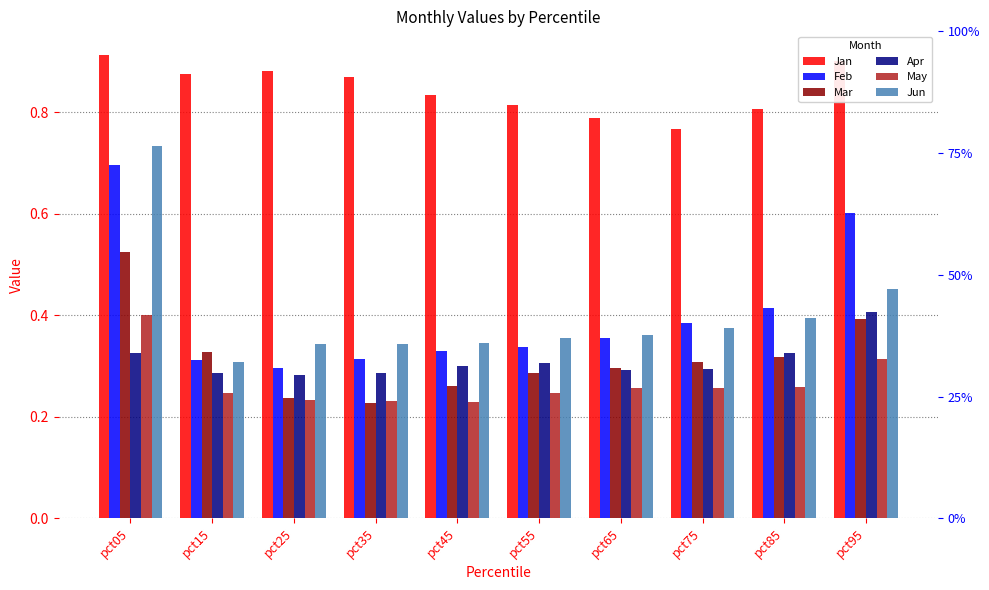

What is the sum of all Jan values?

8.5